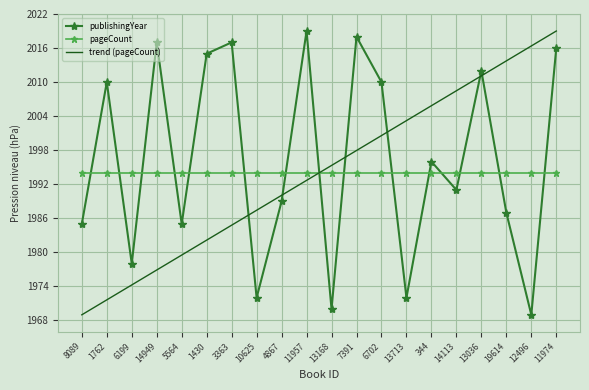

Reading right to left, extract all data points from this chart.

publishingYear: 2016.0	1969.0	1987.0	2012.0	1991.0	1996.0	1972.0	2010.0	2018.0	1970.0	2019.0	1989.0	1972.0	2017.0	2015.0	1985.0	2017.0	1978.0	2010.0	1985.0
pageCount: 1994.0	1994.0	1994.0	1994.0	1994.0	1994.0	1994.0	1994.0	1994.0	1994.0	1994.0	1994.0	1994.0	1994.0	1994.0	1994.0	1994.0	1994.0	1994.0	1994.0
trend (pageCount): 2019.0	2016.4	2013.7	2011.1	2008.5	2005.8	2003.2	2000.6	1997.9	1995.3	1992.7	1990.1	1987.4	1984.8	1982.2	1979.5	1976.9	1974.3	1971.6	1969.0